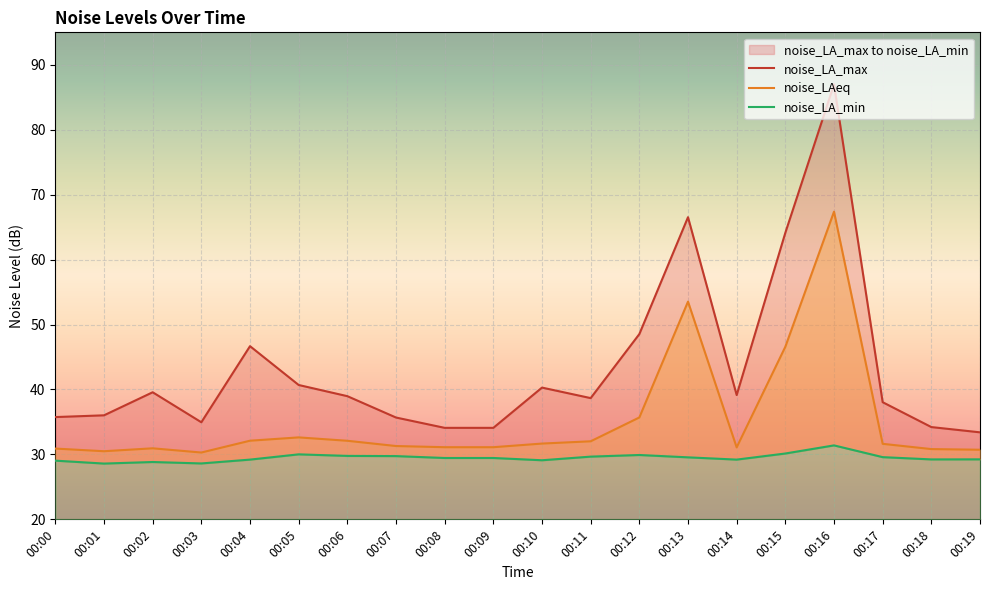

True or false: noise_LAeq and noise_LA_max cross at least once.

False